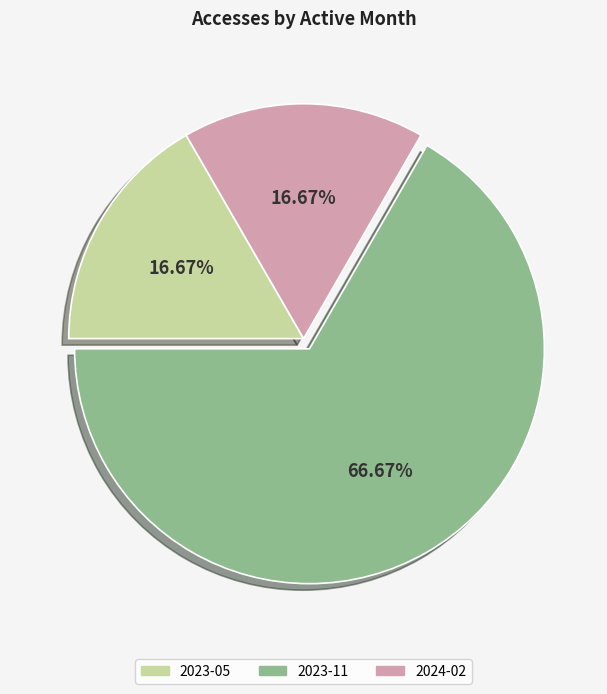

Between 2023-11 and 2023-05, which is larger?

2023-11